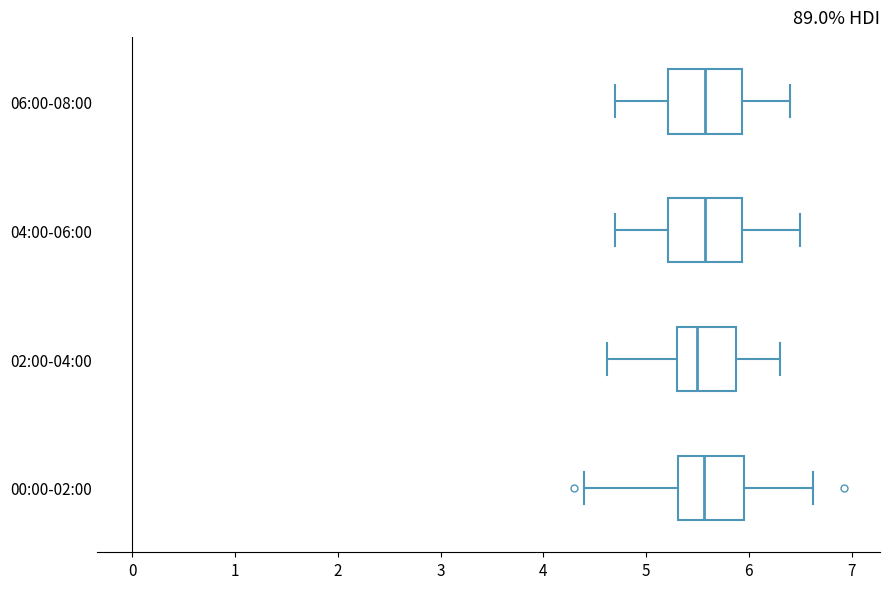

Reading bottom to top, read every box against the x-axis: the position of its median line, the range the box covers, and the ends of its whiskers. The values are not printed on the chart, so give them approximately, as read against the axis.

00:00-02:00: median 5.6, box 5.3 to 6.0, whiskers 4.4 to 6.6
02:00-04:00: median 5.5, box 5.3 to 5.9, whiskers 4.6 to 6.3
04:00-06:00: median 5.6, box 5.2 to 5.9, whiskers 4.7 to 6.5
06:00-08:00: median 5.6, box 5.2 to 5.9, whiskers 4.7 to 6.4